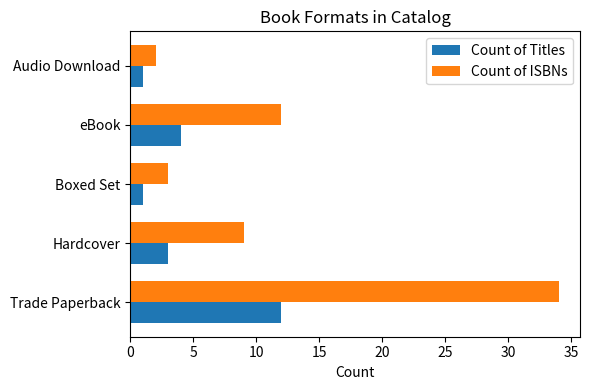

Rank the series by their average value, from lowest to highest.

Count of Titles, Count of ISBNs